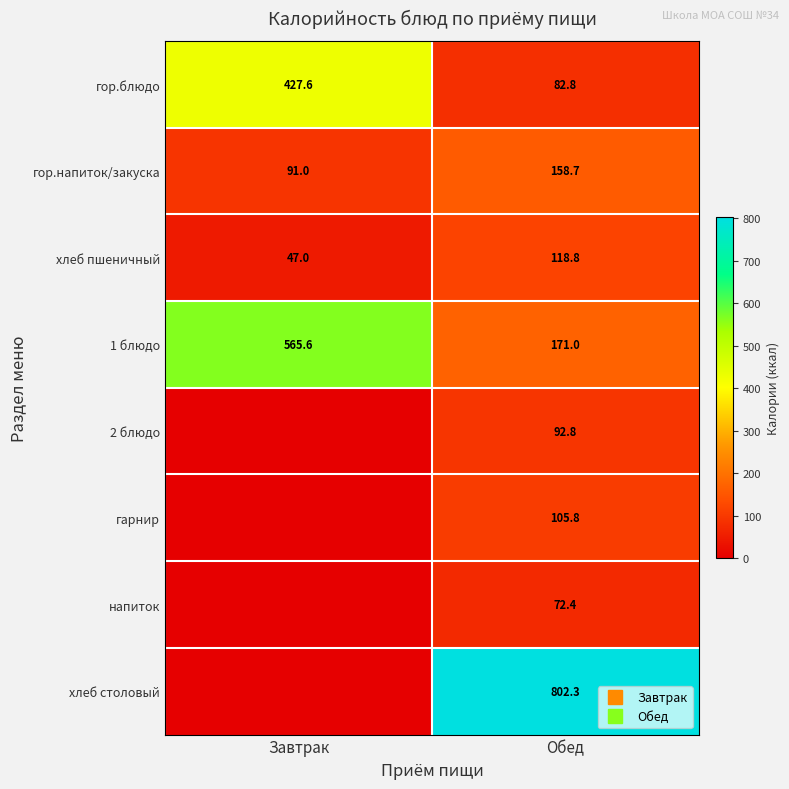

What is the total value across all series at Обед?

1604.5